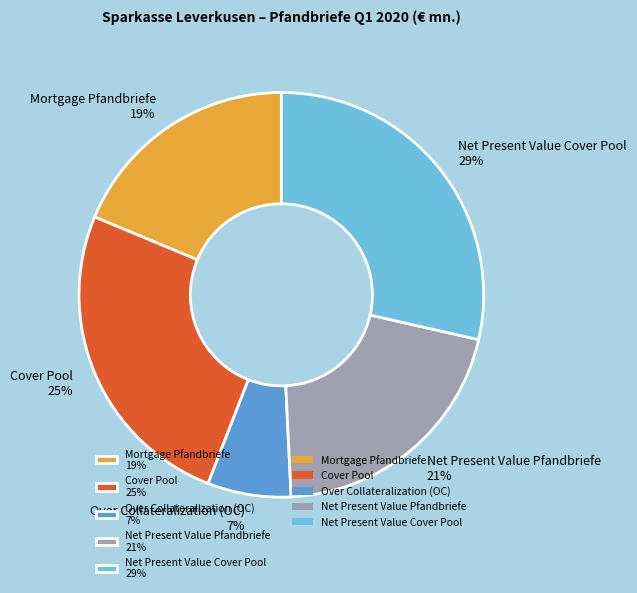

What is the ratio of the value at Net Present Value Pfandbriefe 21% to the value at Cover Pool 25%?

0.8